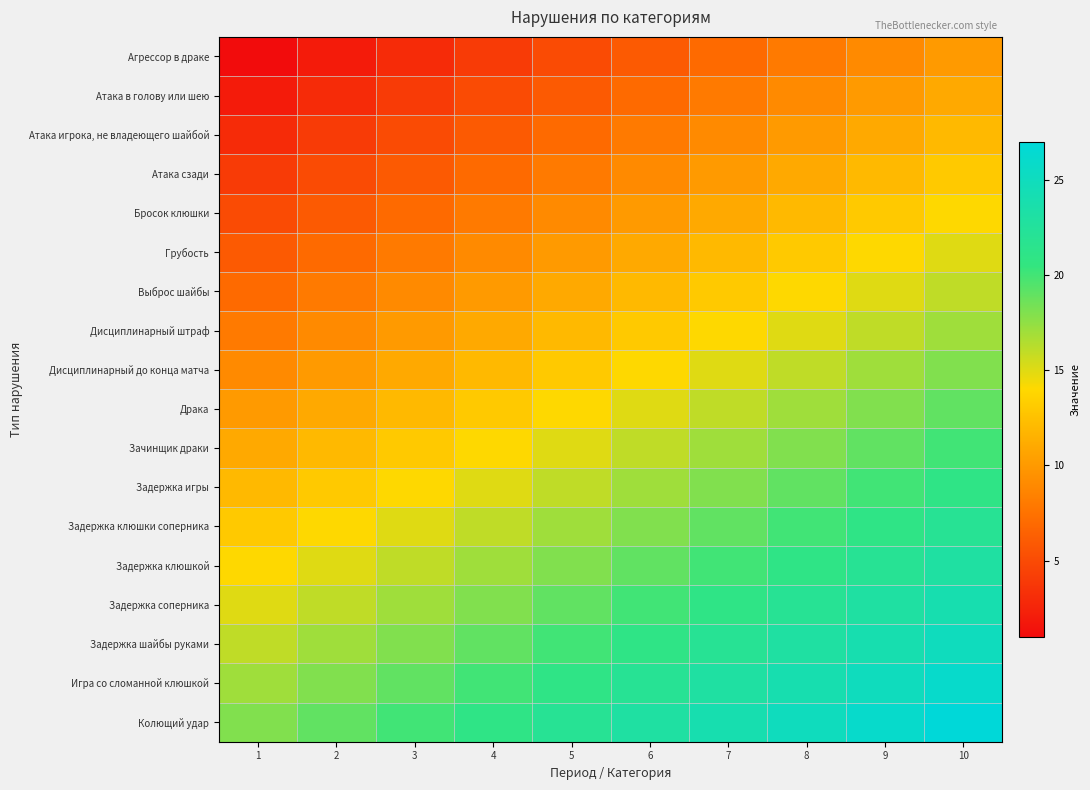

At which category is the sum across all series the highest?

10